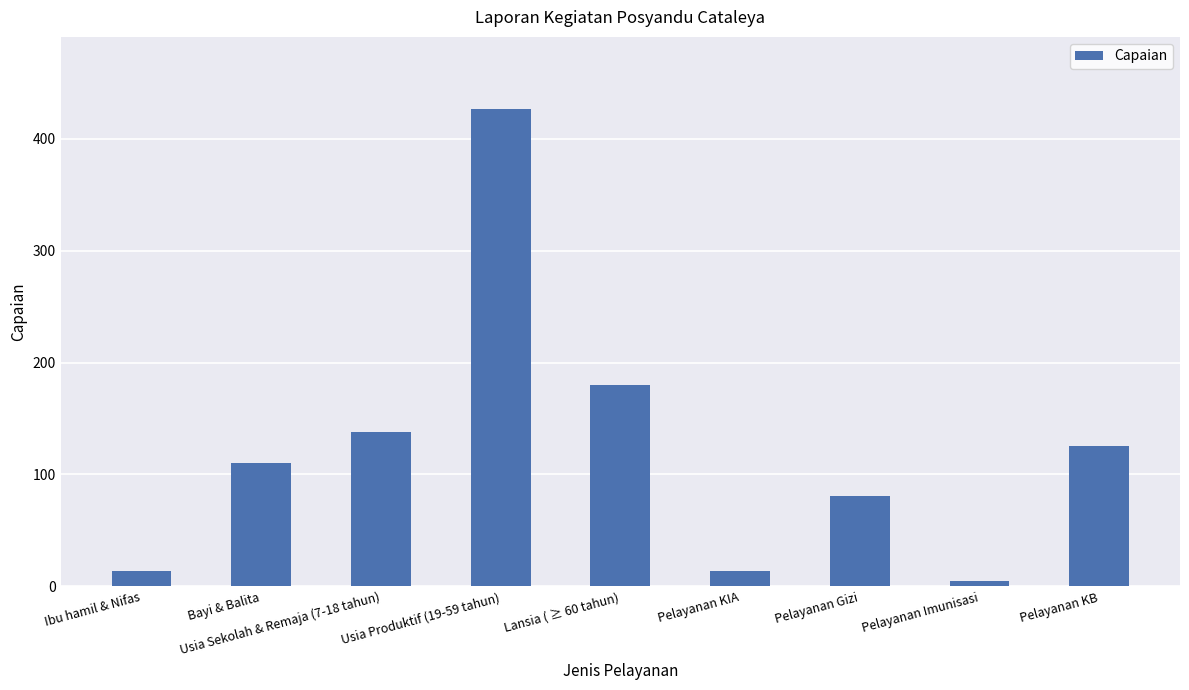

How many bars are there in total?

9